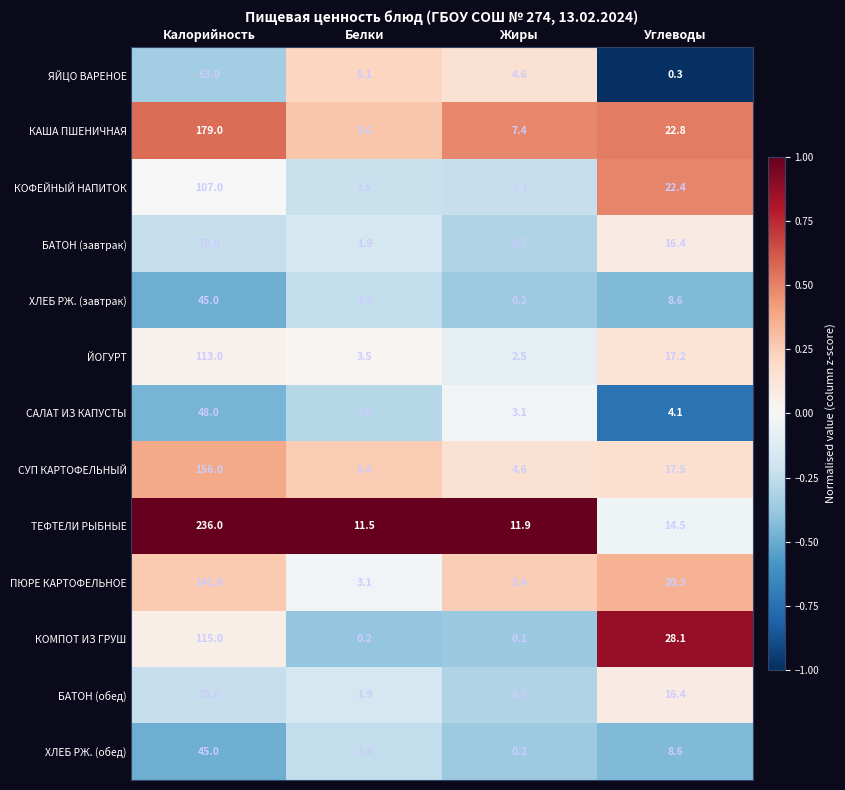

How many data points does each series have?

4